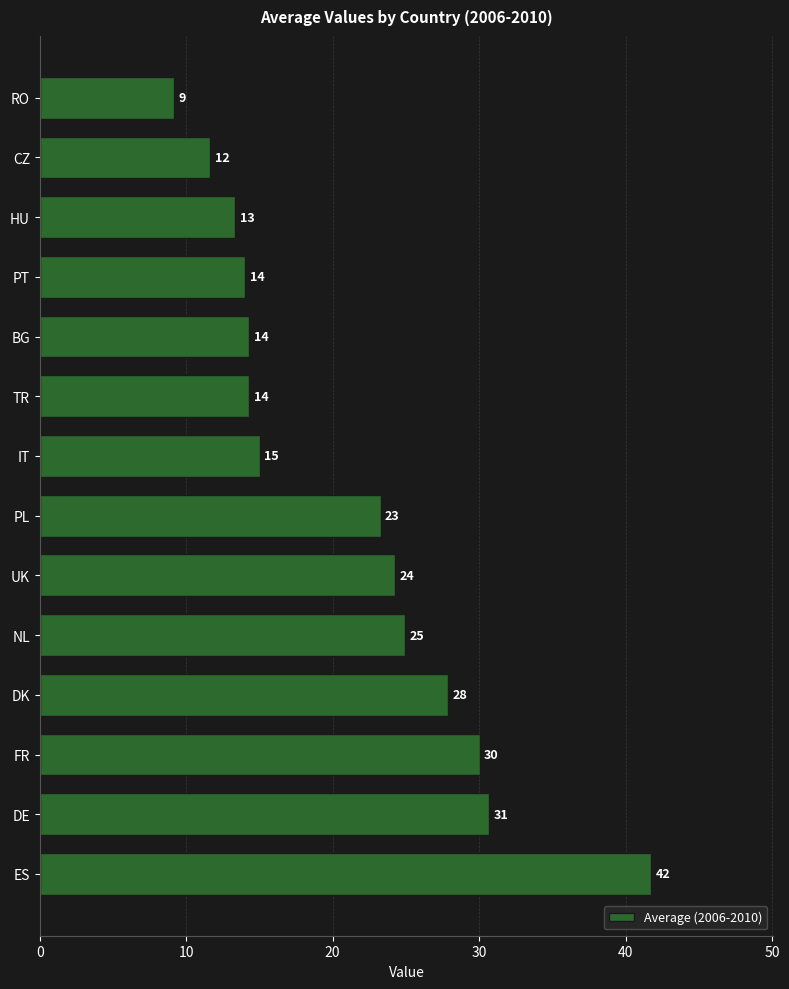

The value at UK is 24.3. True or false?

True